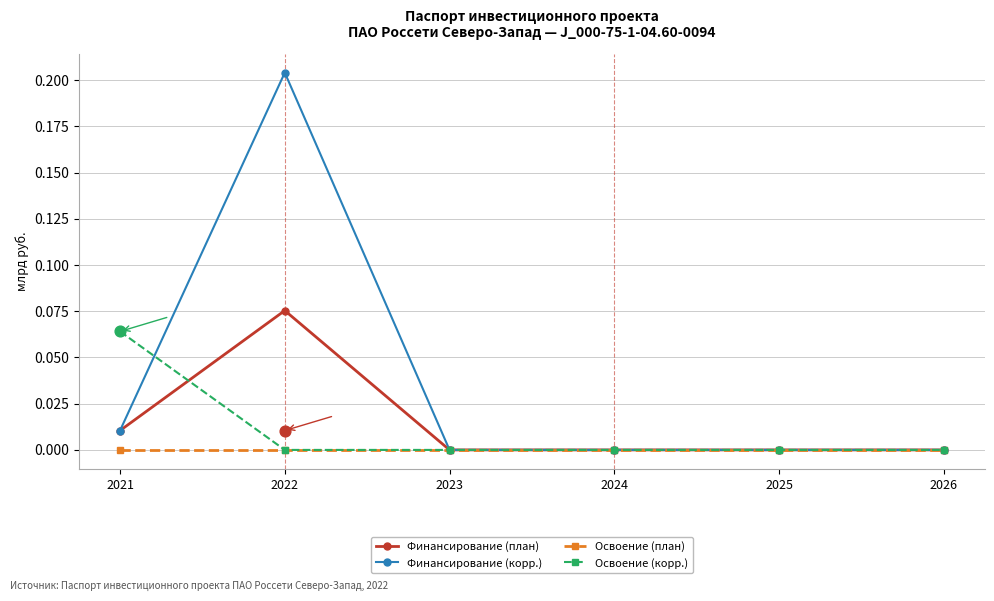

Which series has the largest Y range (max minus min)?

Финансирование (корр.)